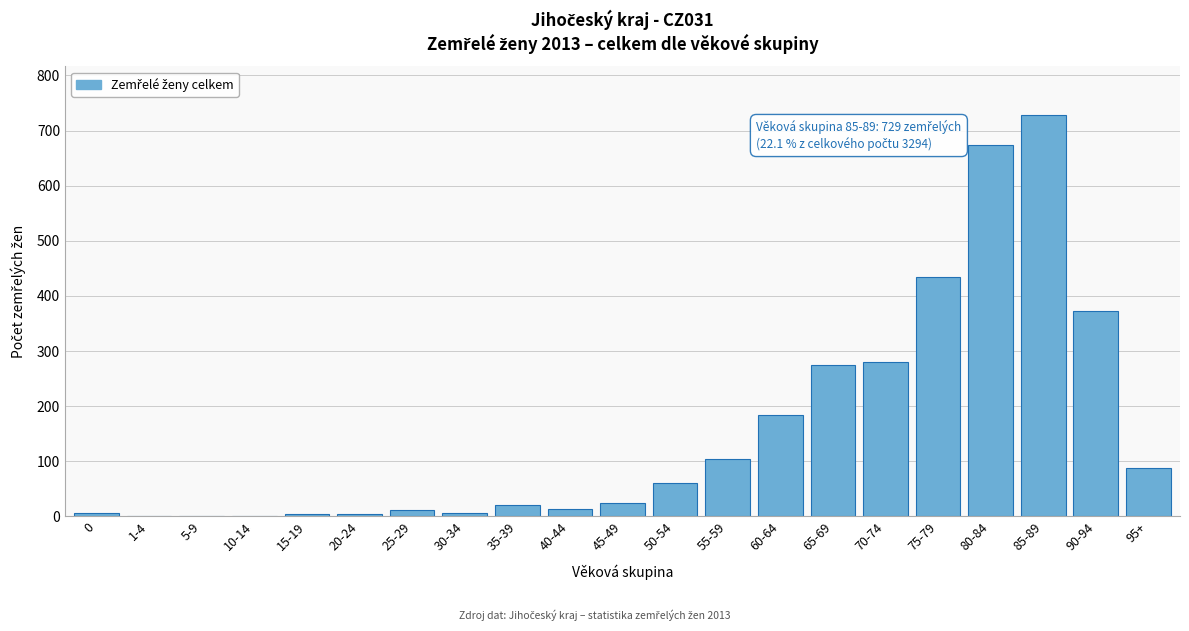

The value at 85-89 is 1216. True or false?

False